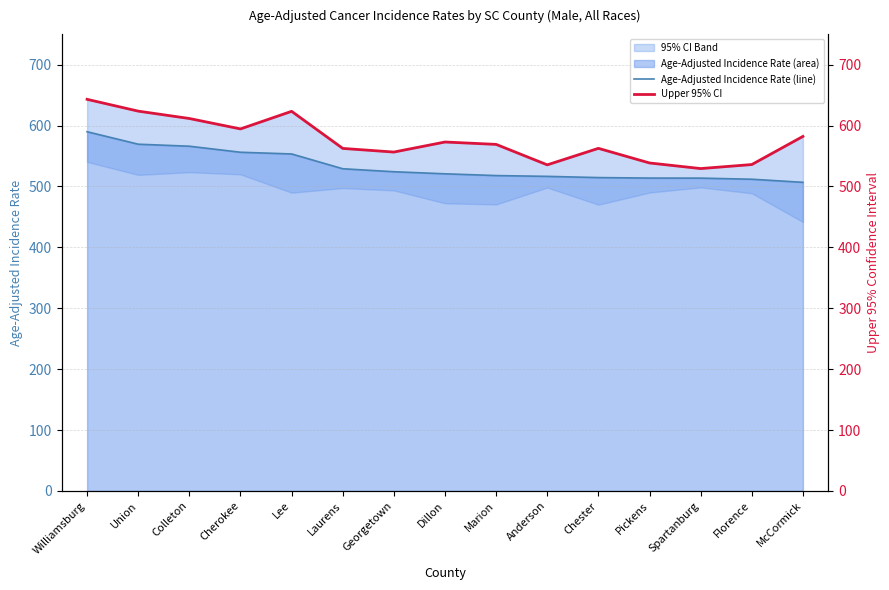

Which series has the largest total across all categories?

Upper 95% CI